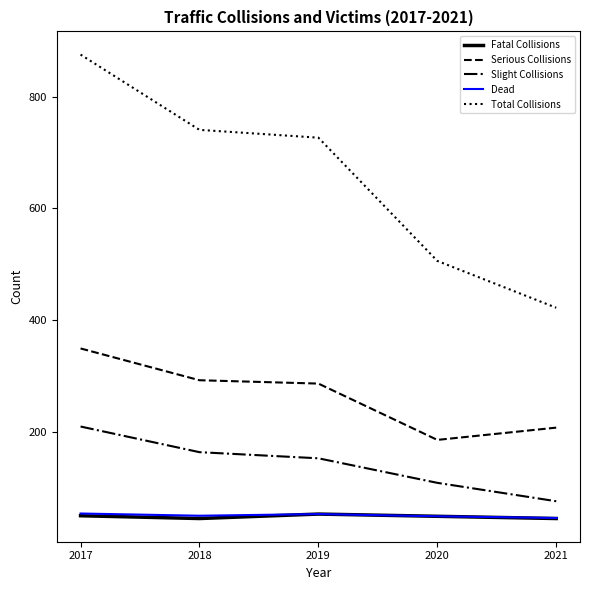

List the labels in order of Slight Collisions value, smallest first.

2021, 2020, 2019, 2018, 2017